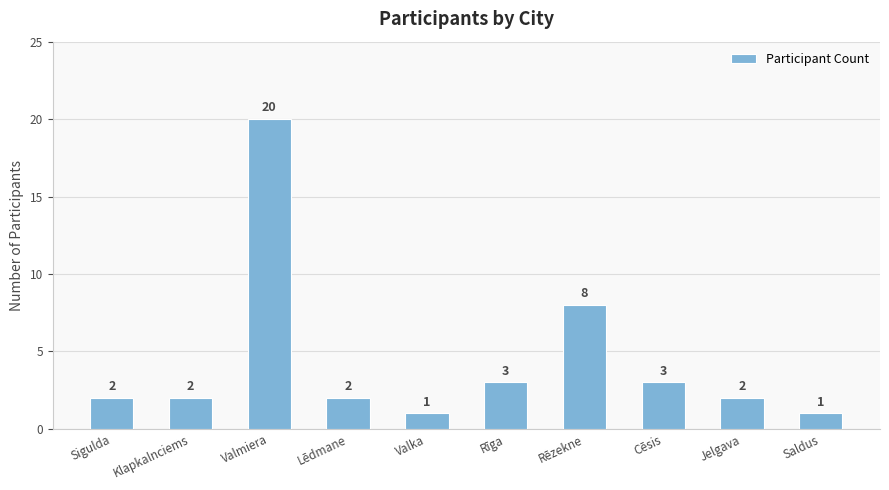

Reading left to right, extract all data points from this chart.

2	2	20	2	1	3	8	3	2	1